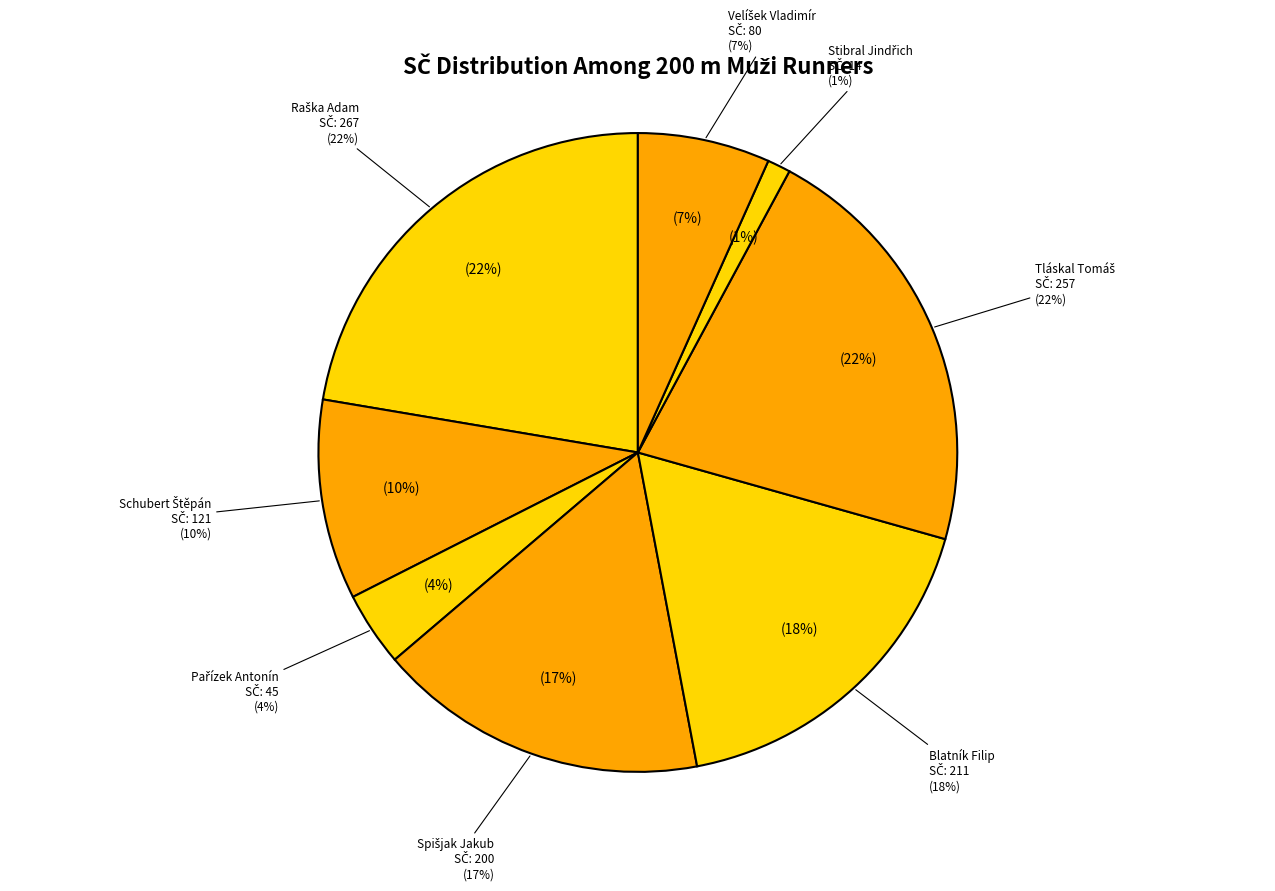

What portion of the pie excludes Velíšek Vladimír?

93.3%